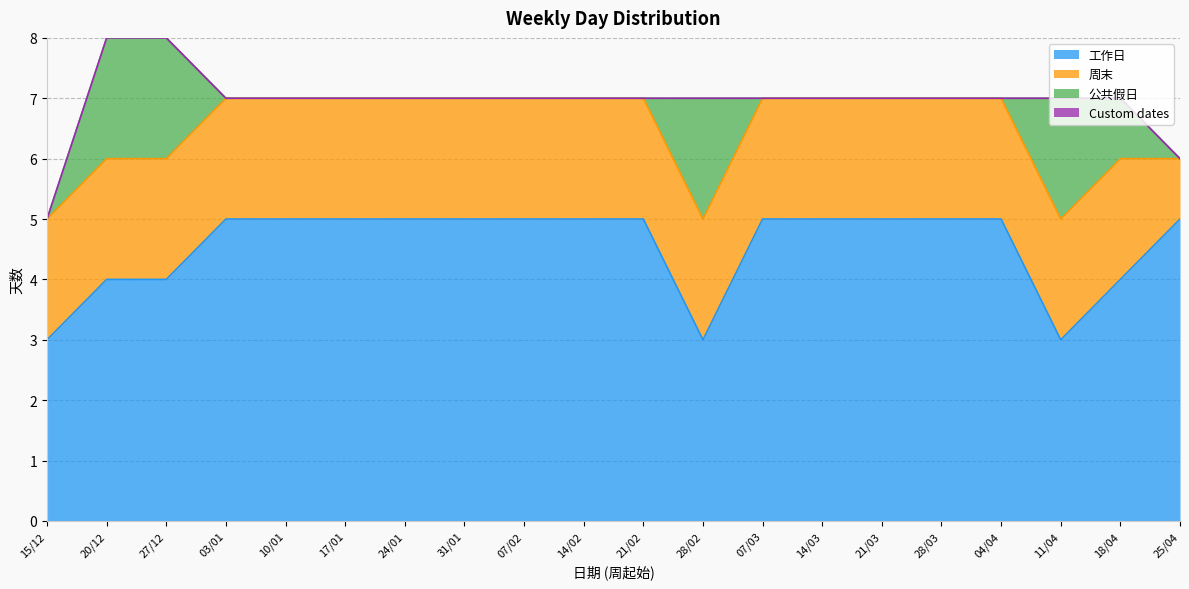

What is the spread (max minus min) of values at 18/04?

4